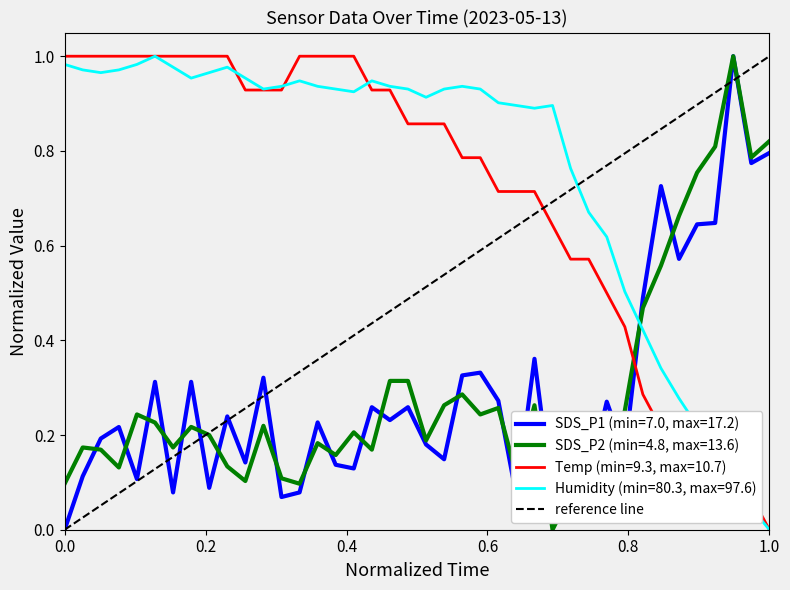

True or false: Humidity (min=80.3, max=97.6) and SDS_P1 (min=7.0, max=17.2) cross at least once.

True